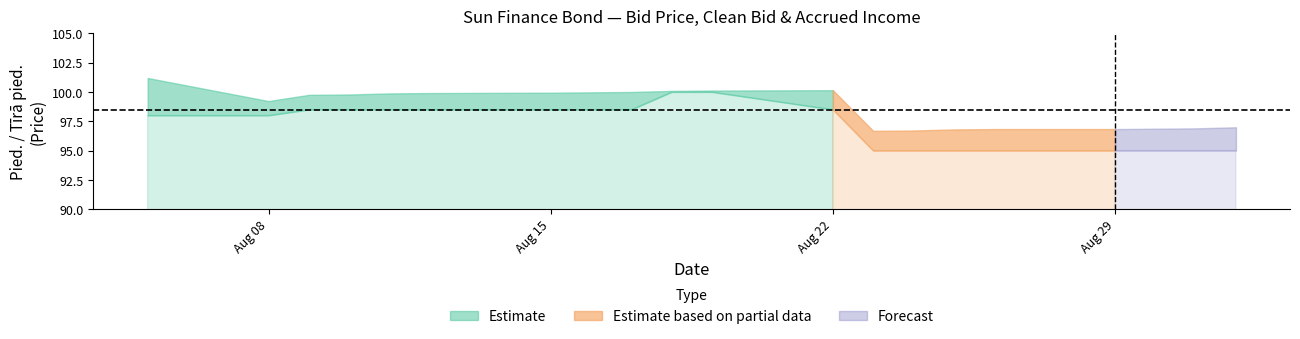

The value of Uzkratais ienakums at 2022-08-15 is 0.4. True or false?

False